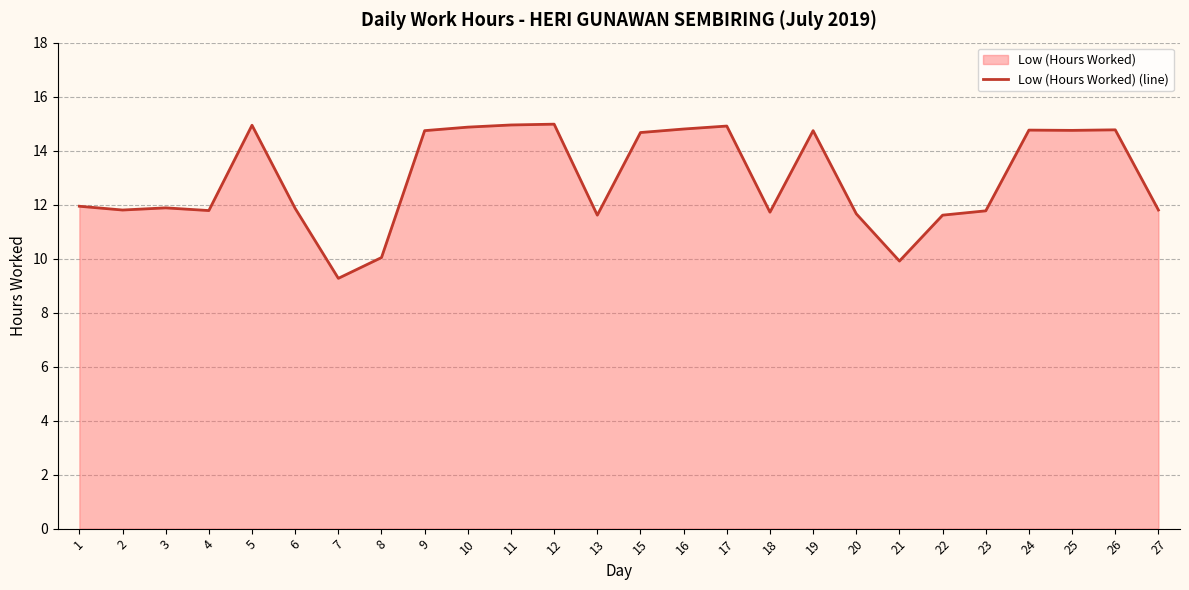

At which category does the chart reach its minimum across all series?

7